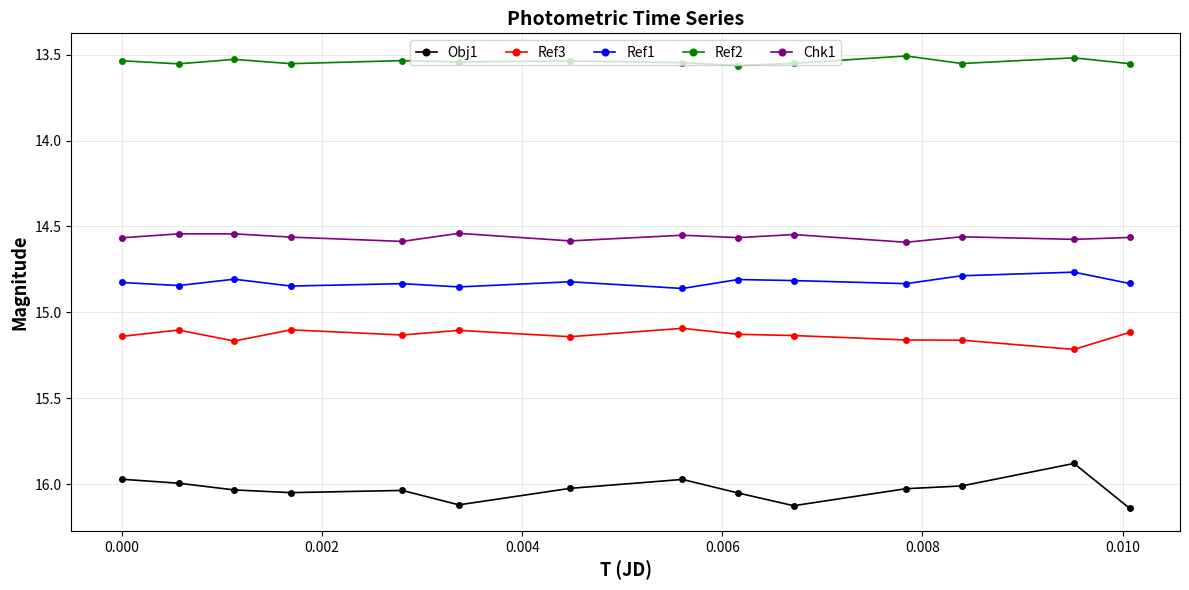

List the series in order of their peak value, highest first.

Obj1, Ref3, Ref1, Chk1, Ref2